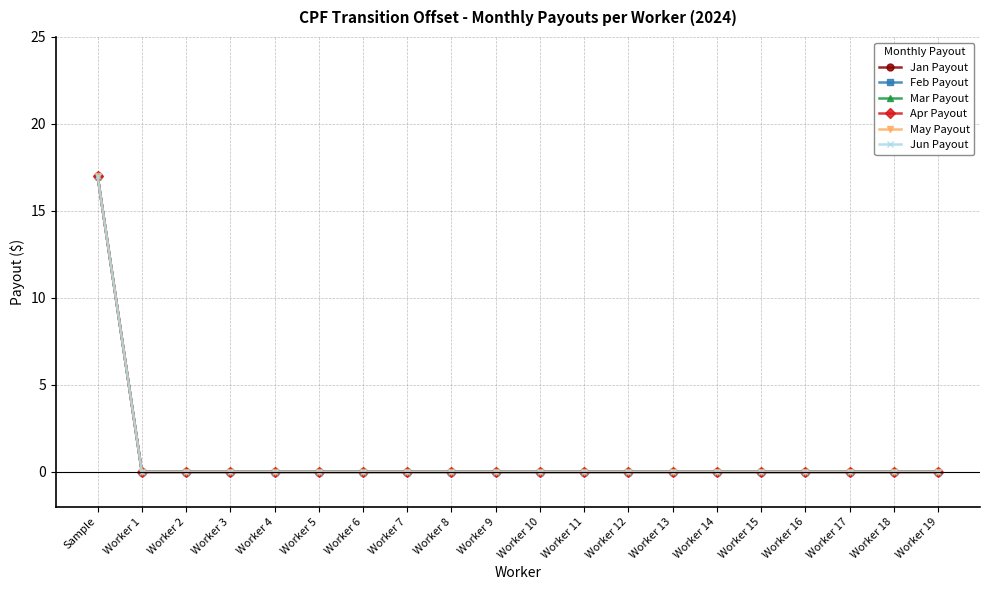

Is this an area chart (filled region under the line)?

No